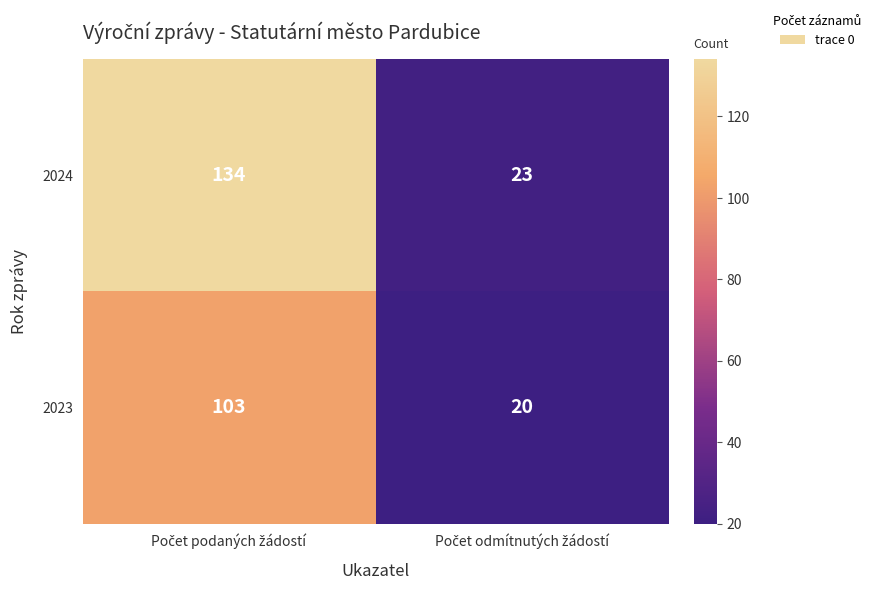

Reading right to left, list all the values displayed in this chart.

2024: 23	134
2023: 20	103